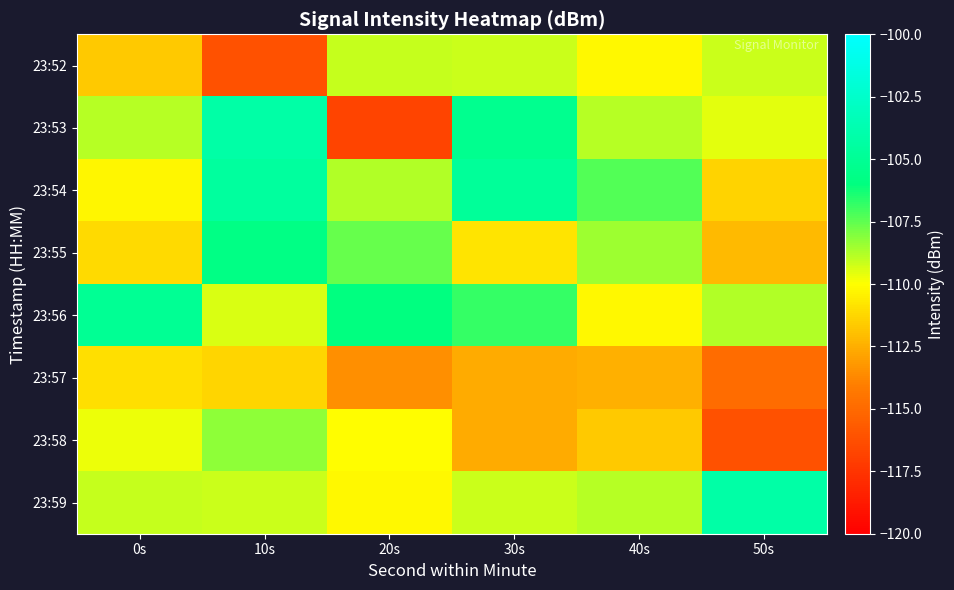

Which category has the highest value across all series?

10s